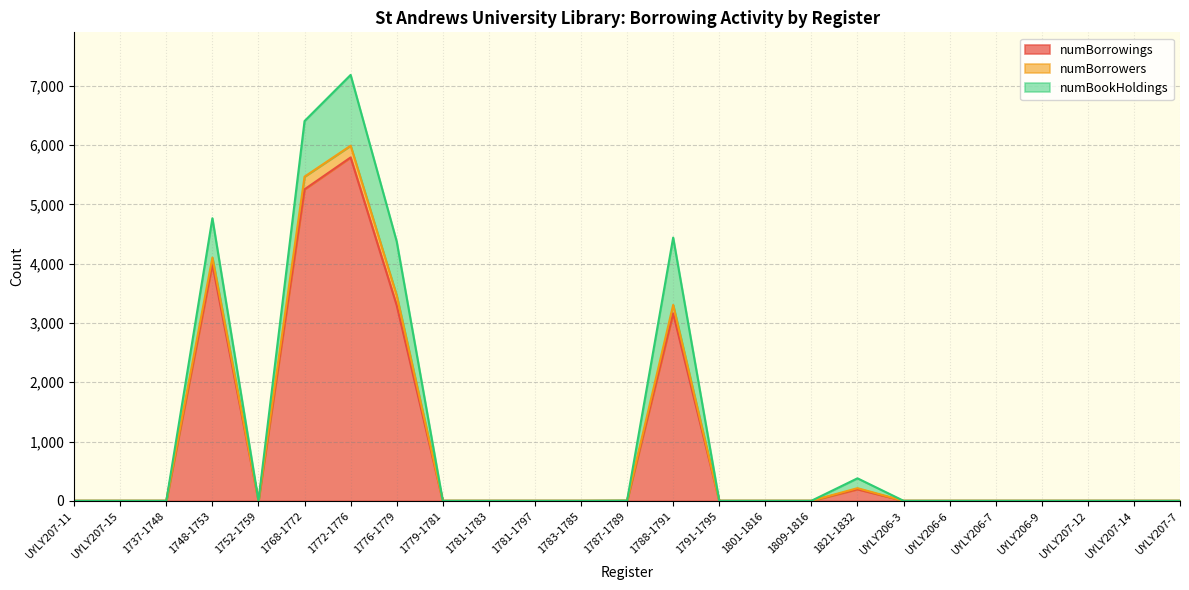

What is the highest value of the numBorrowings series?

5792